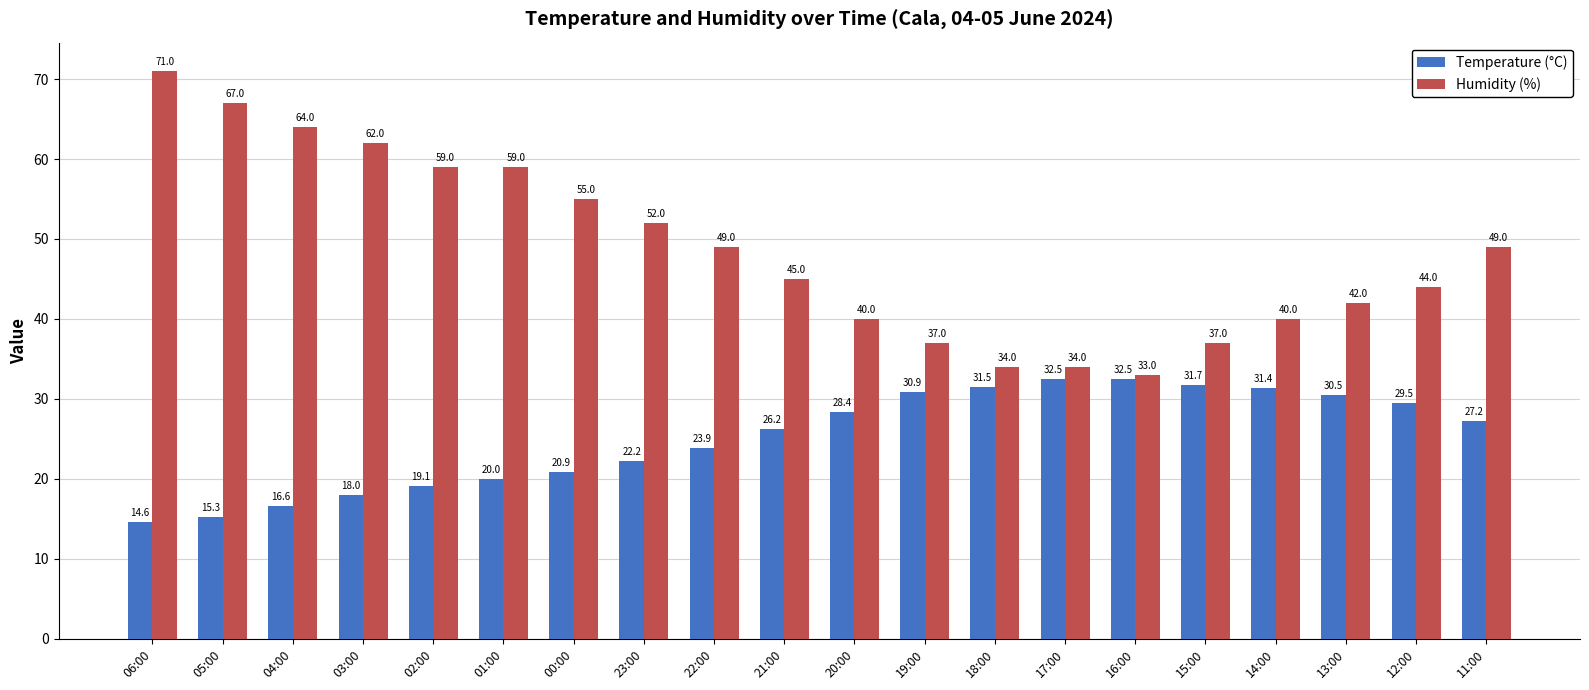

At which category is the sum across all series the highest?

06:00